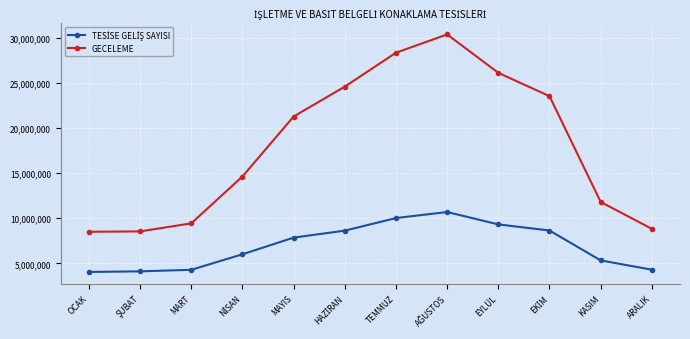

What is the total value across all series at EYLÜL?

35444775